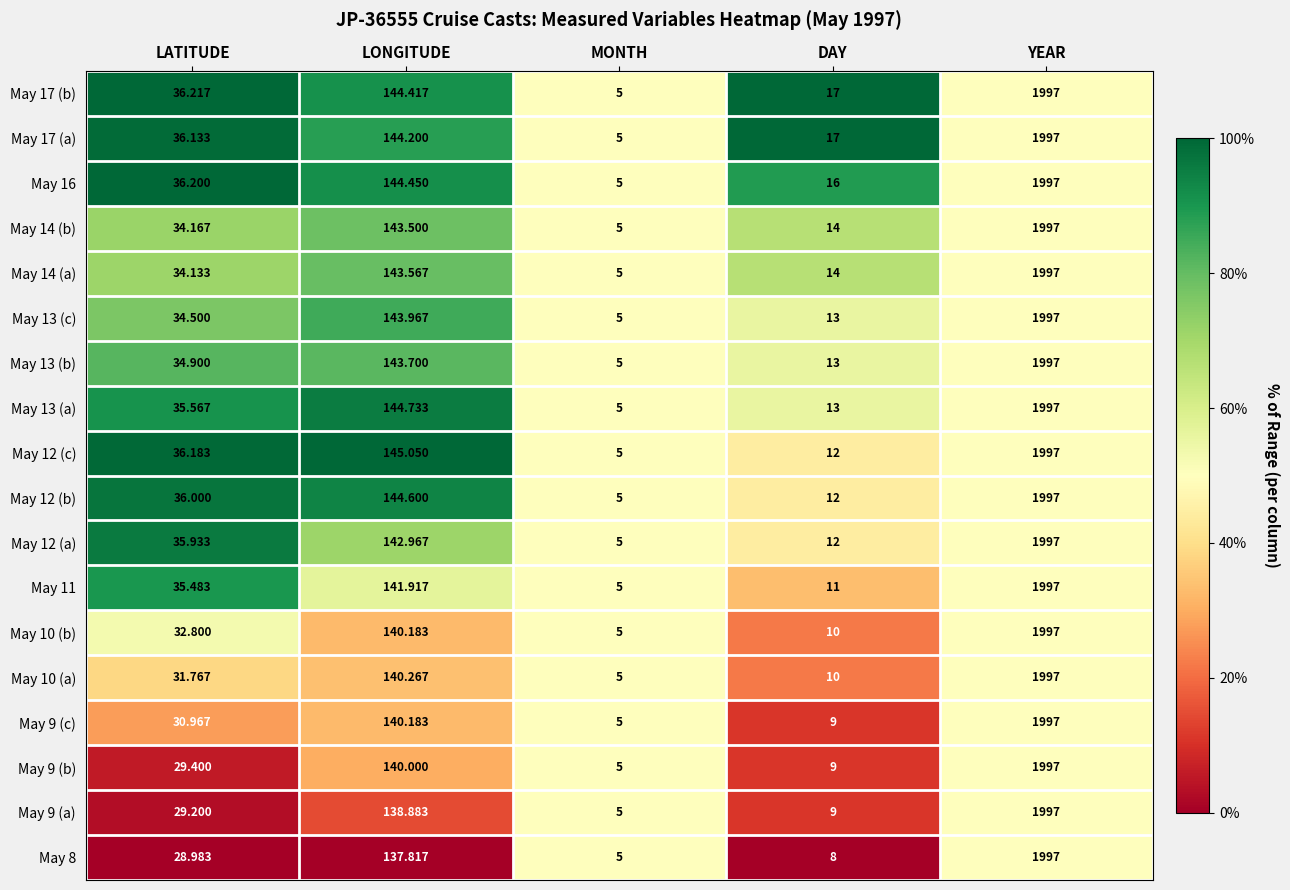

At which label does May 10 (a) first exceed 31?

LATITUDE